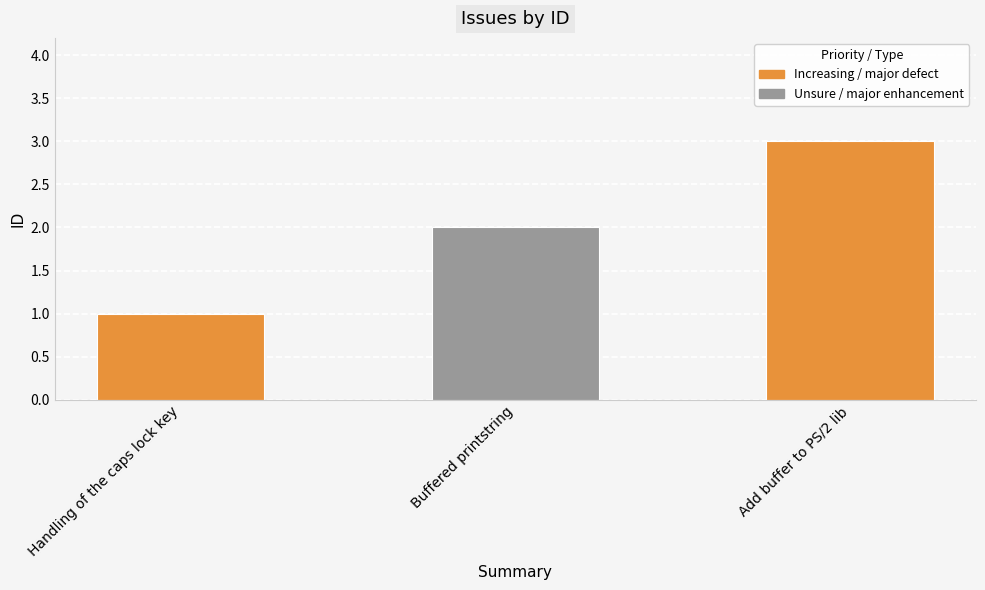

Are the bars horizontal?

No